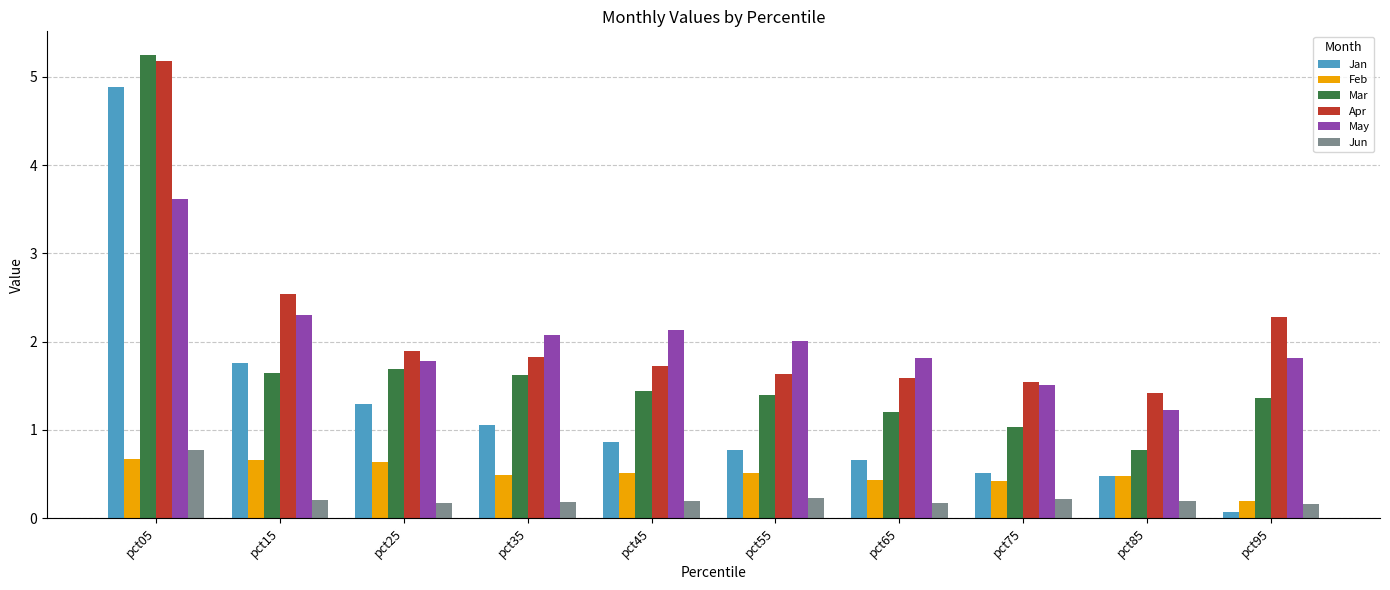

What is the difference between the second highest and minimum values in the Feb series?

0.5